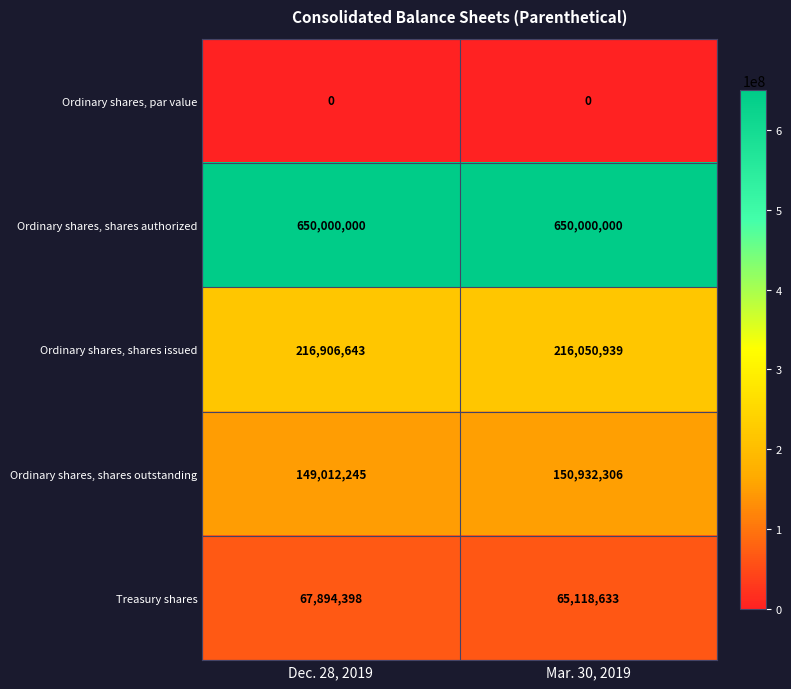

At how many categories does at least one series exceed 37726532?

2